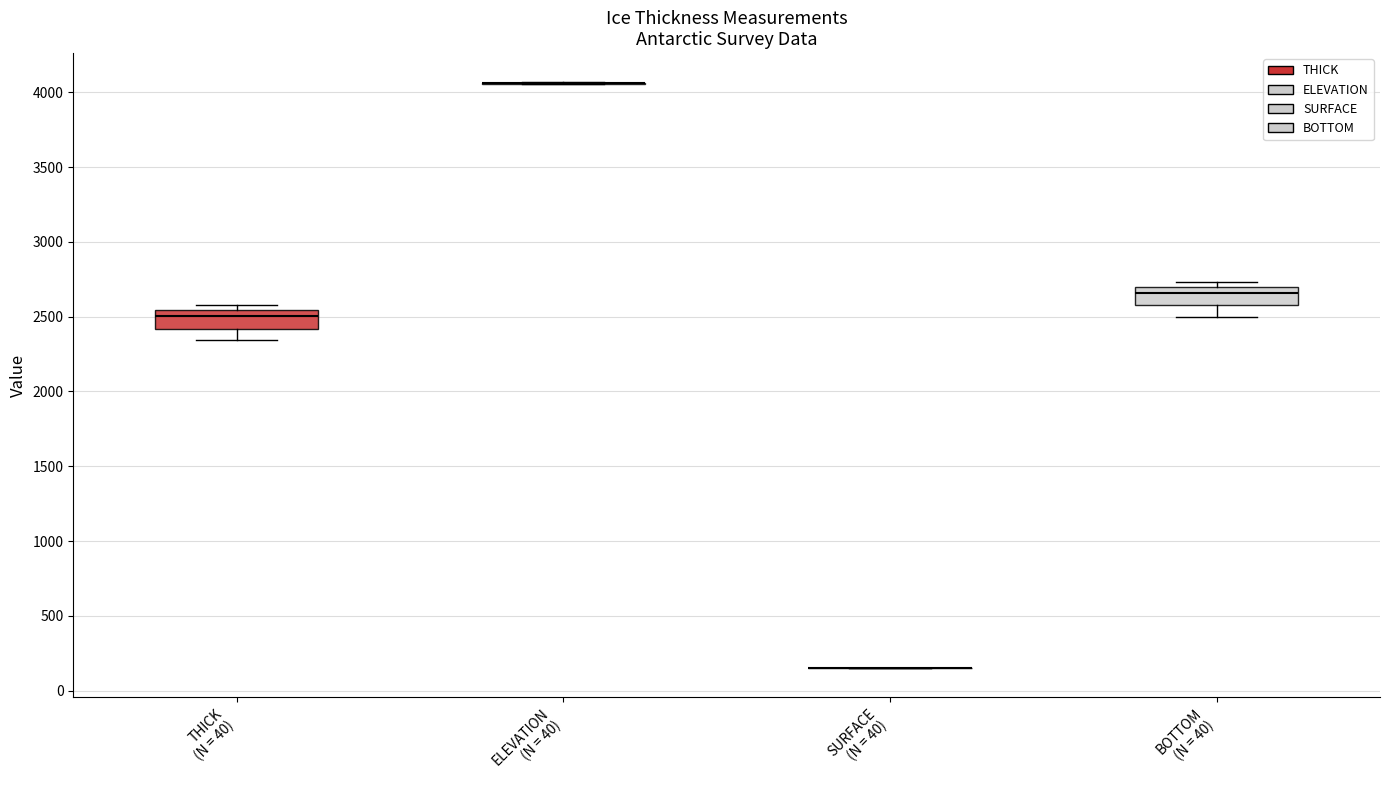

Reading left to right, transcribe this box plot: for each box, give where its median line is, the range the box spans, and where its two whiskers end, as read against the y-axis. The values are not printed on the chart, so give them approximately, as read against the axis.

THICK (N = 40): median 2500, box 2400 to 2550, whiskers 2350 to 2600
ELEVATION (N = 40): box collapsed to a line at 4050, whiskers 4050 to 4050
SURFACE (N = 40): box collapsed to a line at 150, whiskers 150 to 150
BOTTOM (N = 40): median 2650, box 2600 to 2700, whiskers 2500 to 2750